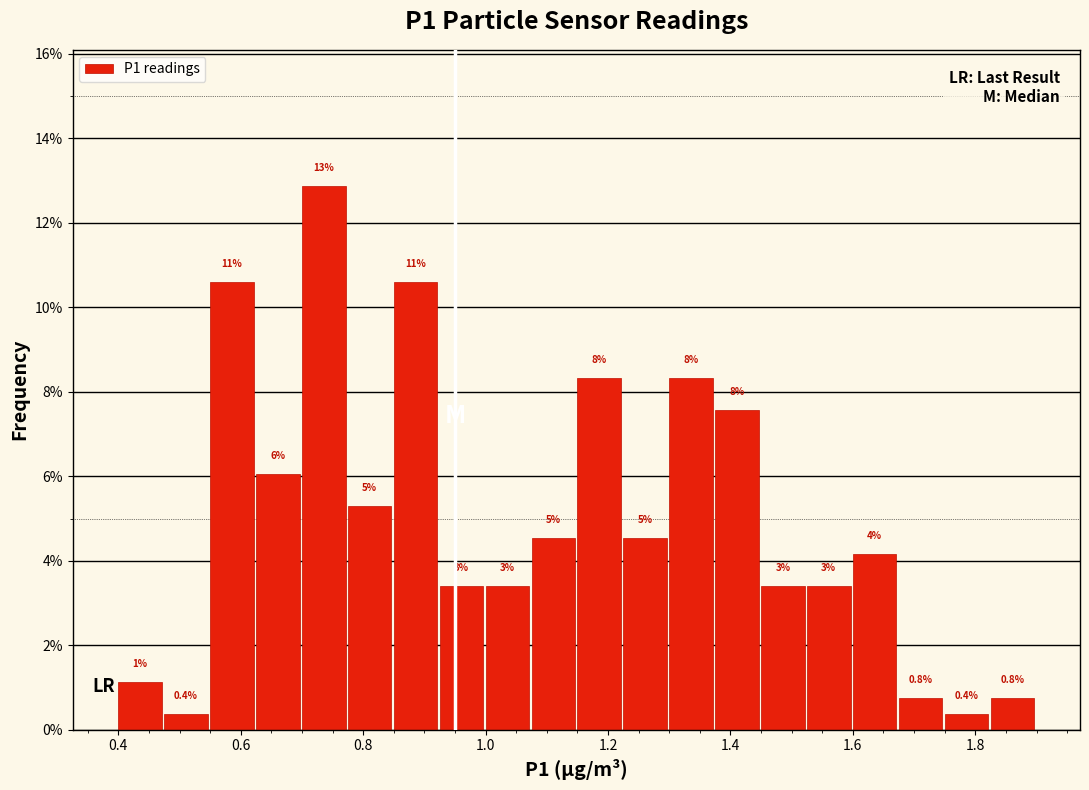

Around what value on the x-axis is the tallest bar? Give the approximate position of its centre, as read against the axis.

0.74